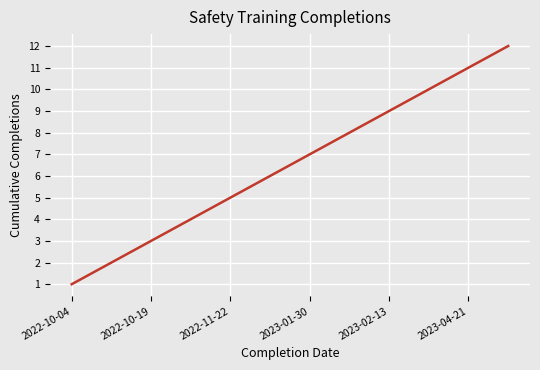

What is the difference between the maximum and minimum values?

11